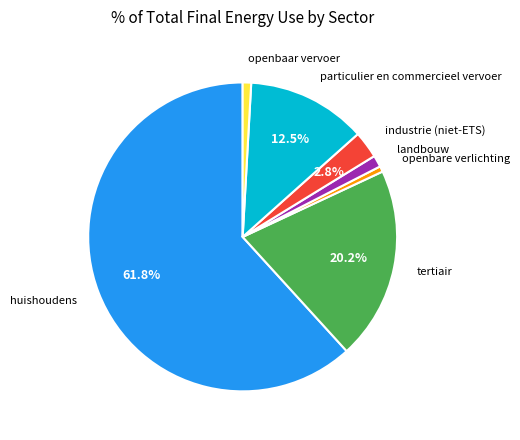

What is the ratio of the value at openbaar vervoer to the value at landbouw?

0.7